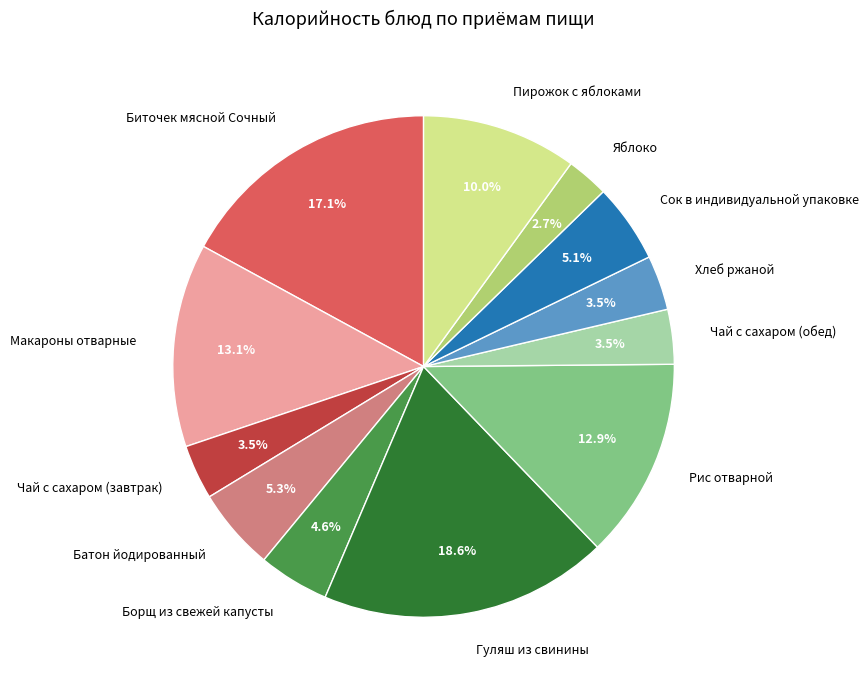

What is the ratio of the value at Макароны отварные to the value at Гуляш из свинины?

0.7